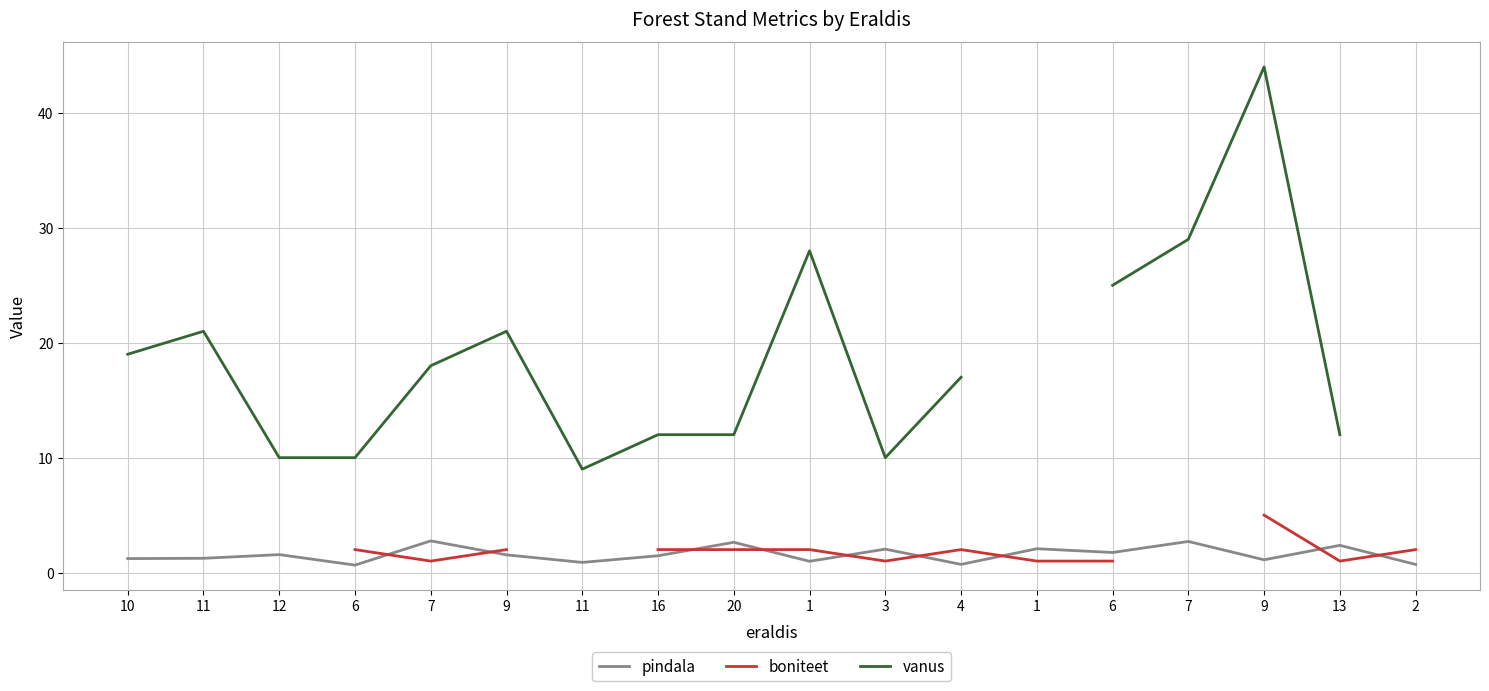

Is it true that boniteet equals 2.0 at 4?

True